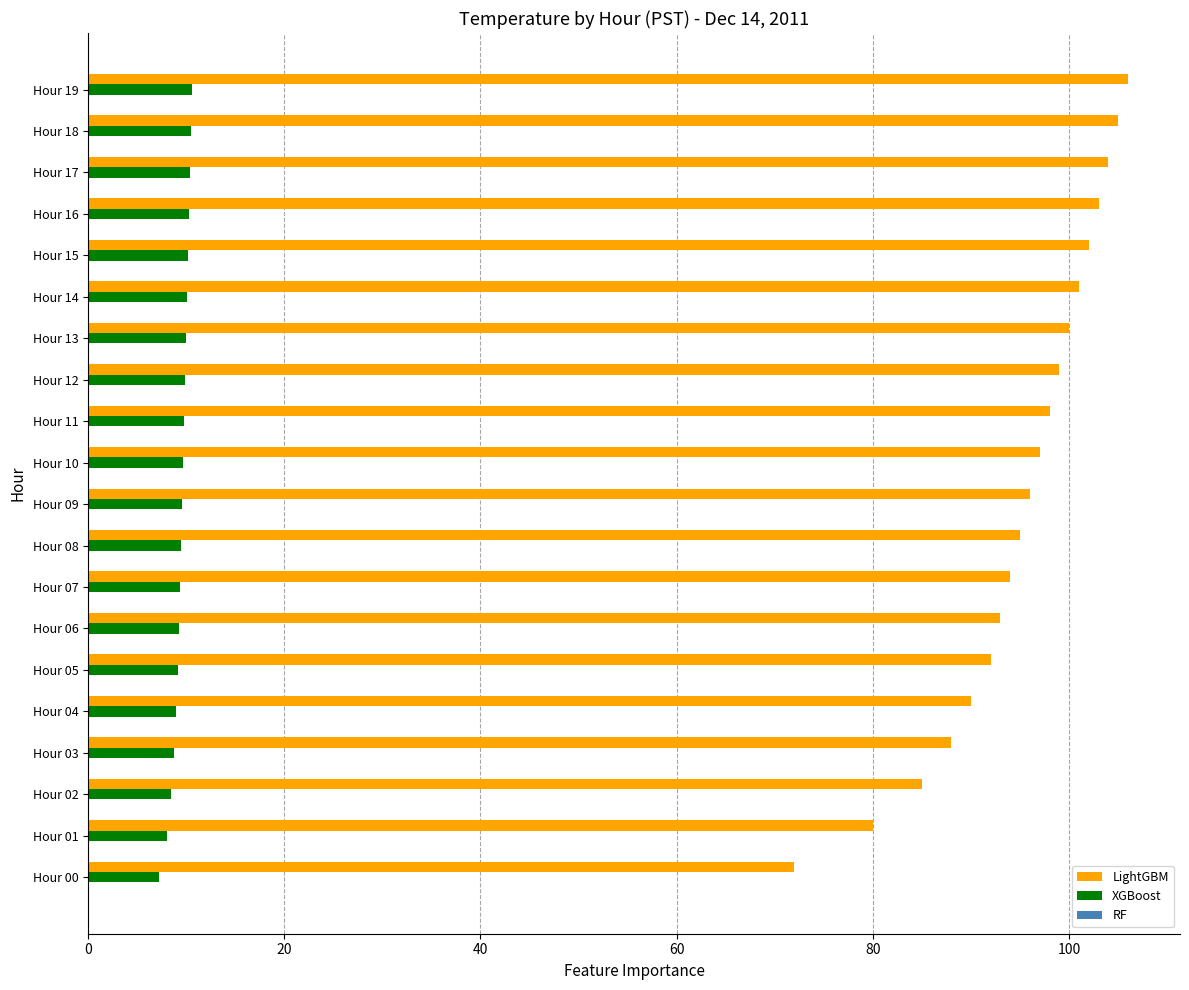

Which series has the largest total across all categories?

LightGBM